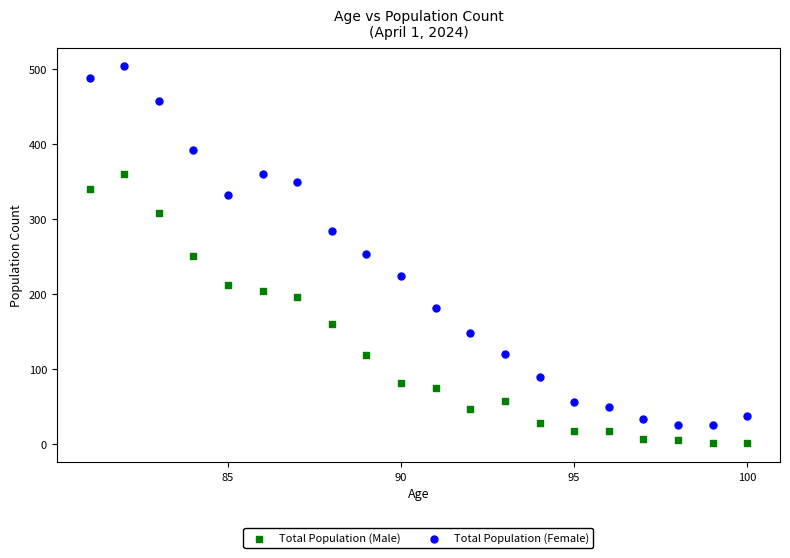

Which series has the largest Y range (max minus min)?

Total Population (Female)